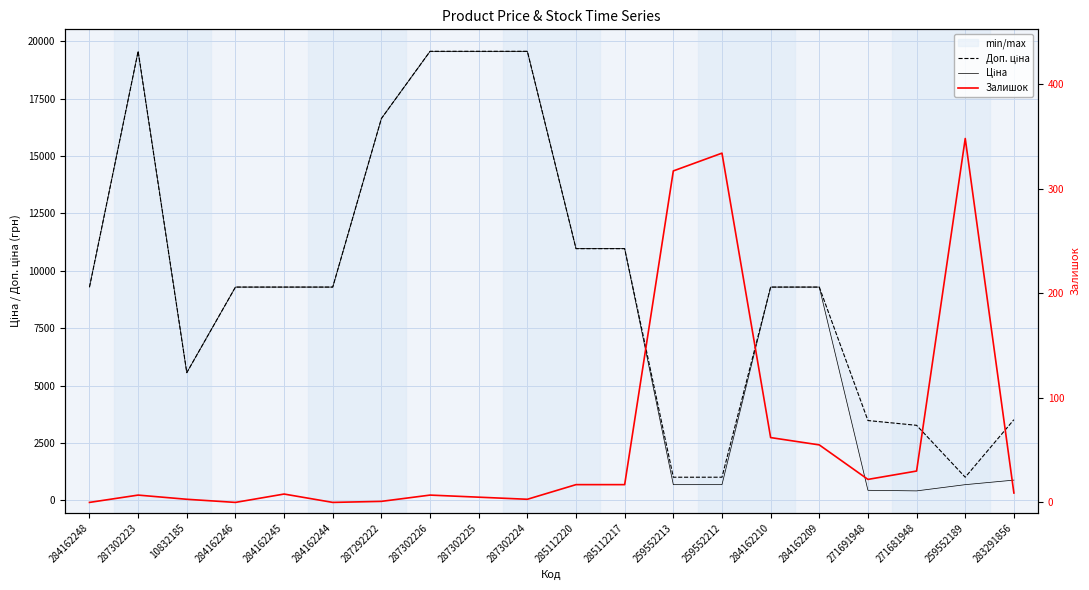

What is the difference between the second highest and second lowest values in the Ціна series?

19130.6